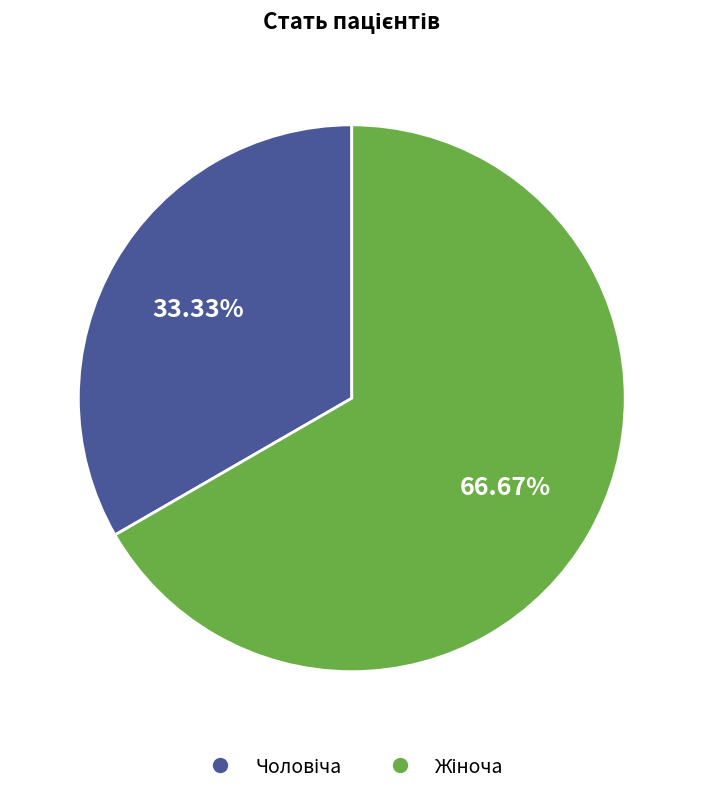

Is there any slice that represents more than half of the pie?

Yes